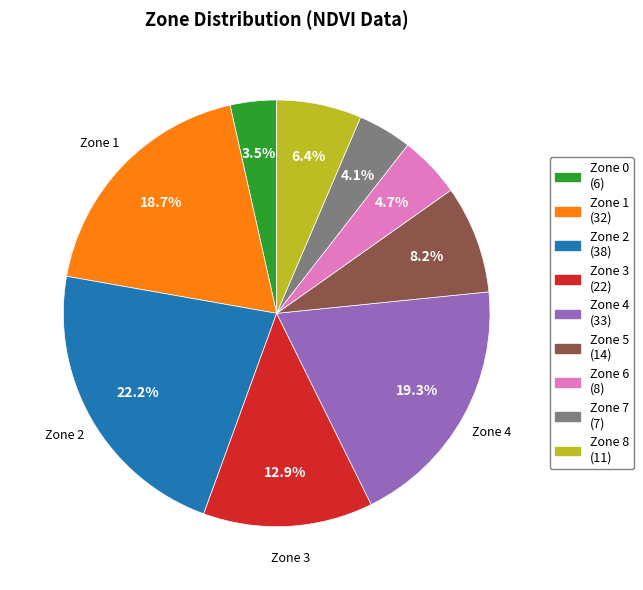

Is there any slice that represents more than half of the pie?

No